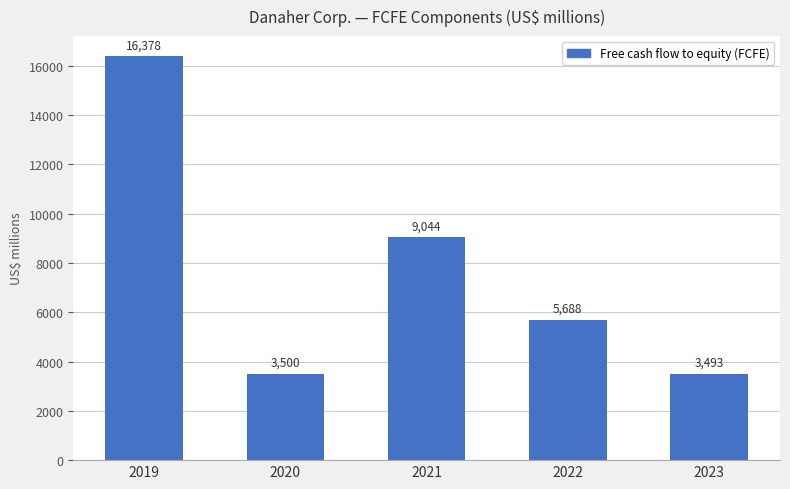

Reading left to right, list all the values displayed in this chart.

2019=16378	2020=3500	2021=9044	2022=5688	2023=3493